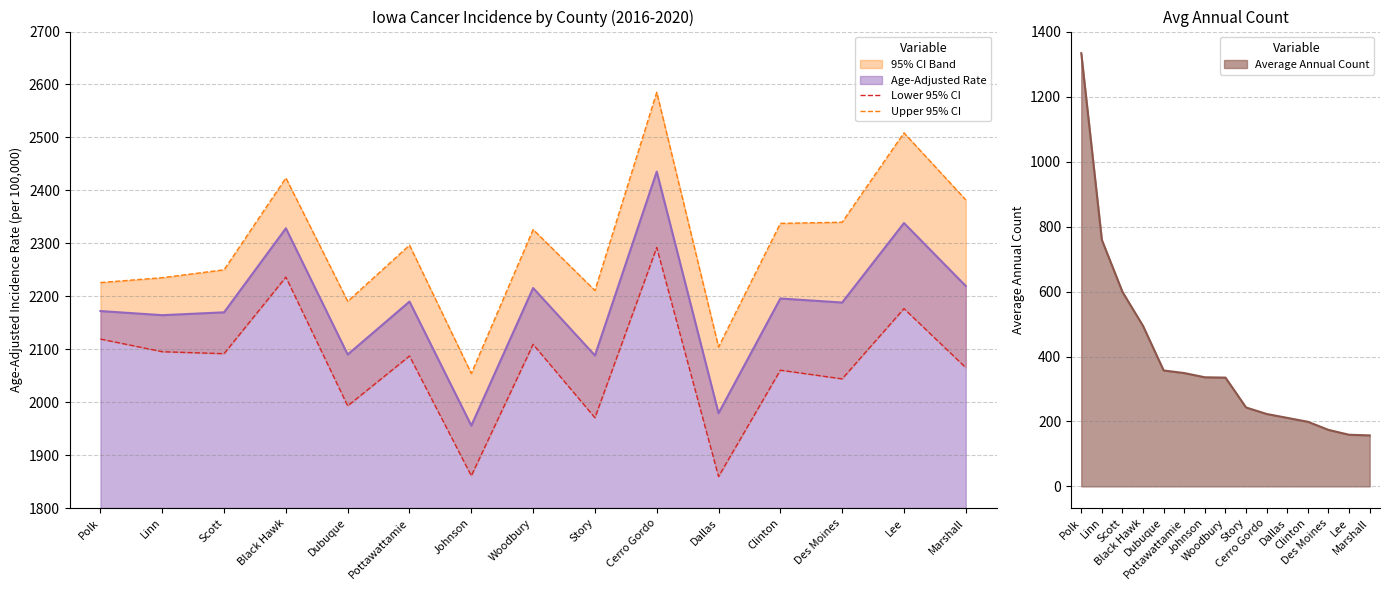

True or false: Upper 95% CI has a value of 2585.3 at Cerro Gordo.

True